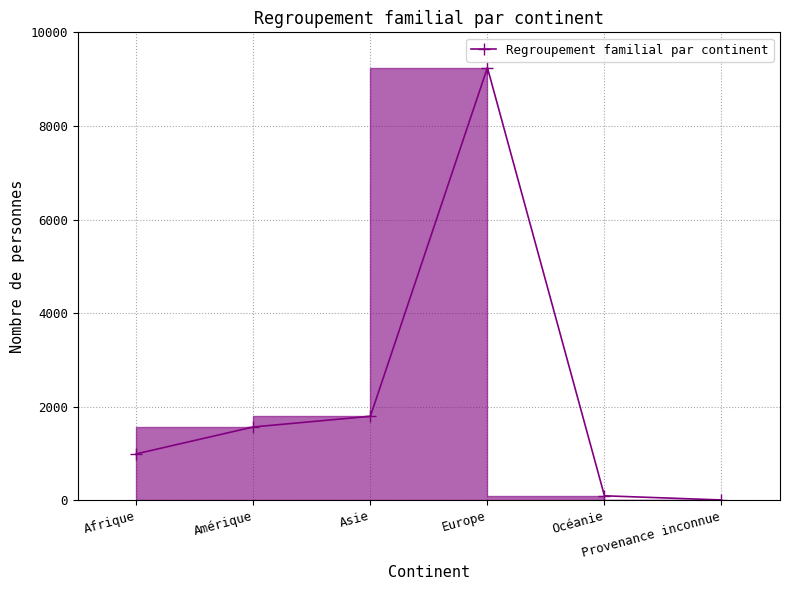

Does the chart have visible grid lines?

Yes